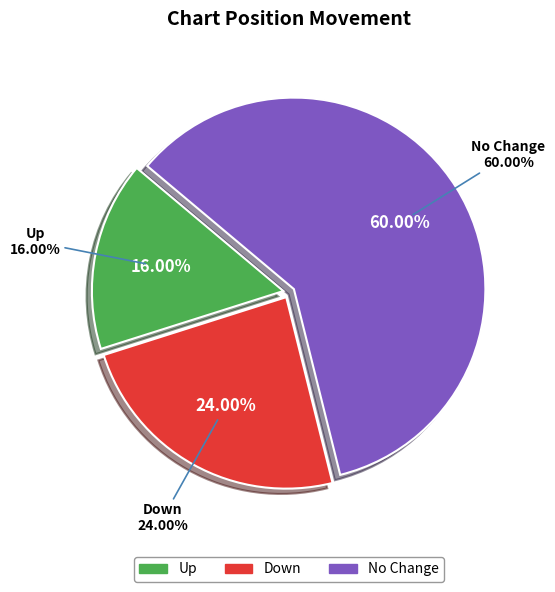

Which category has the smallest portion of the pie?

up